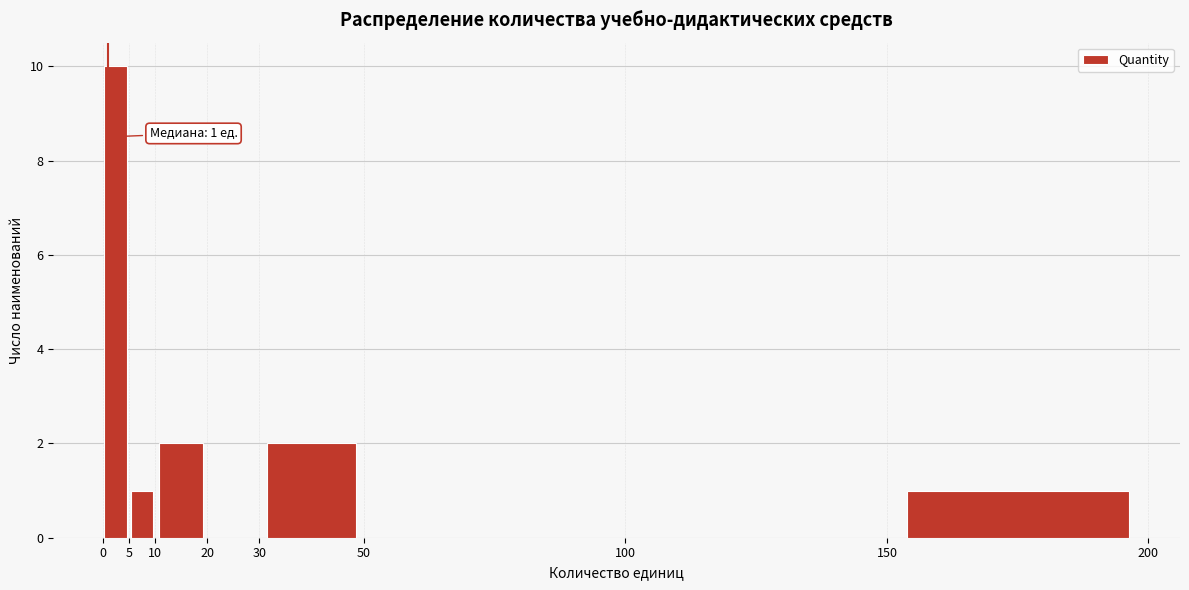

Which range on the x-axis has the tallest bar?

0 to 5